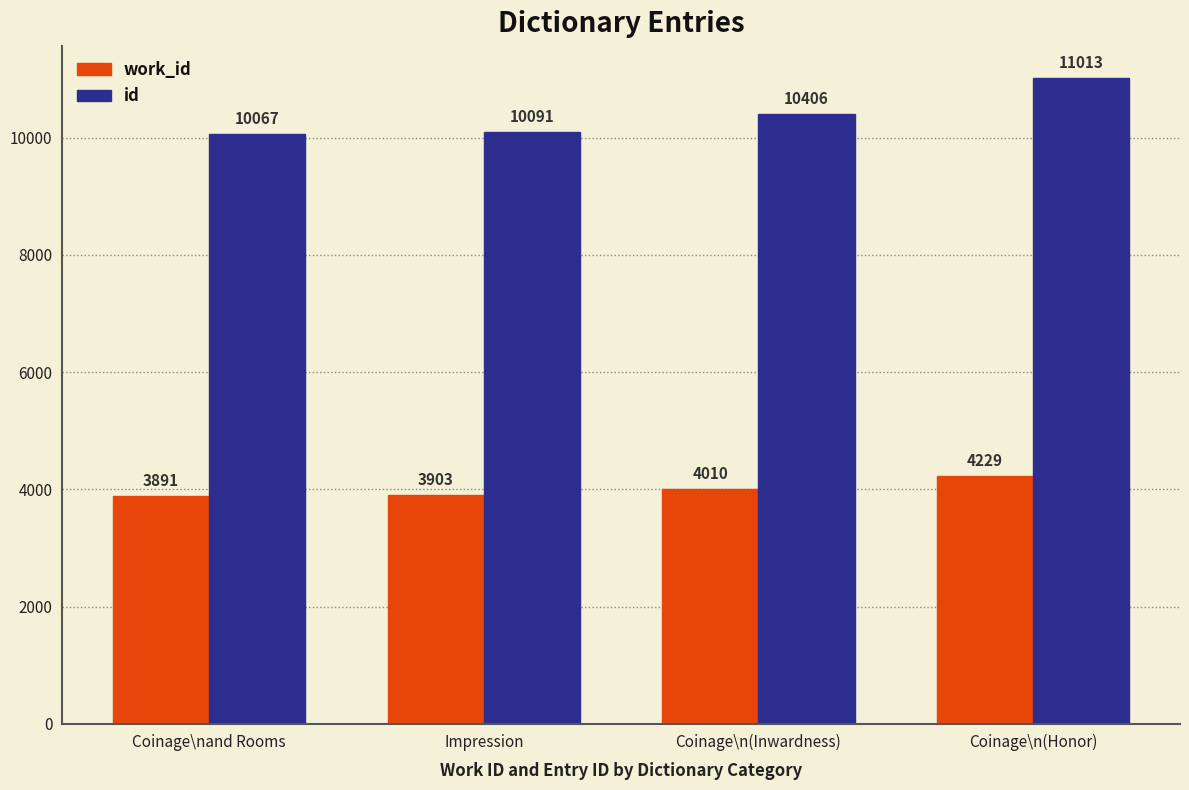

How many data points does each series have?

4